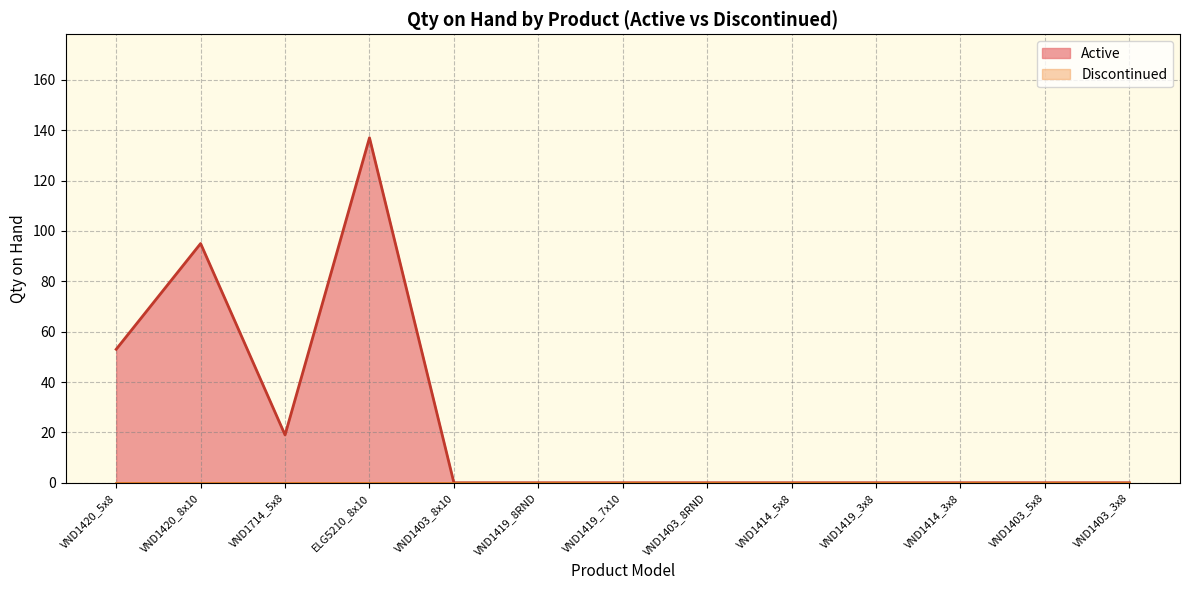

Reading left to right, extract all data points from this chart.

53	95	19	137	0	0	0	0	0	0	0	0	0